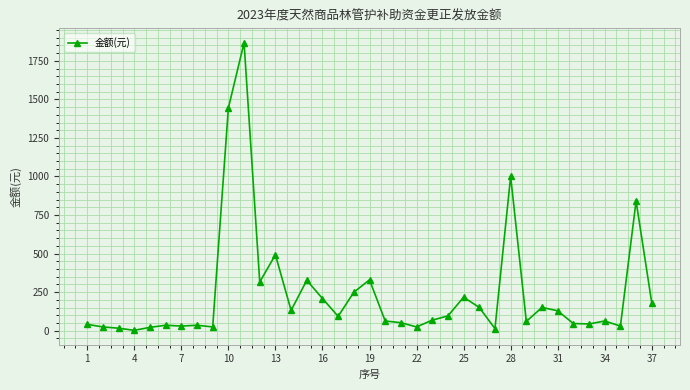

True or false: there are more than 0 points higher than both neighbors.

True